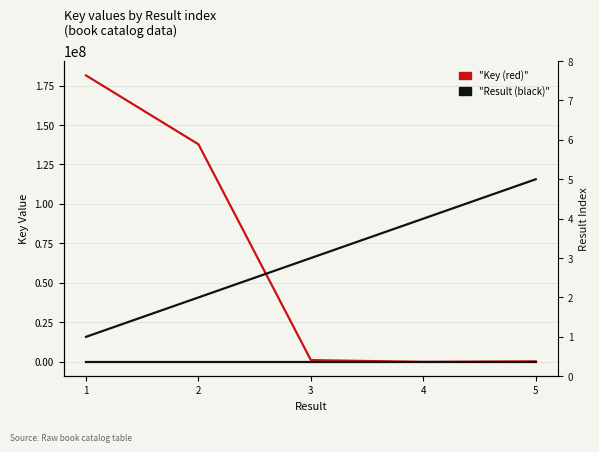

What is the average value of the "Key (red)" series?

64128248